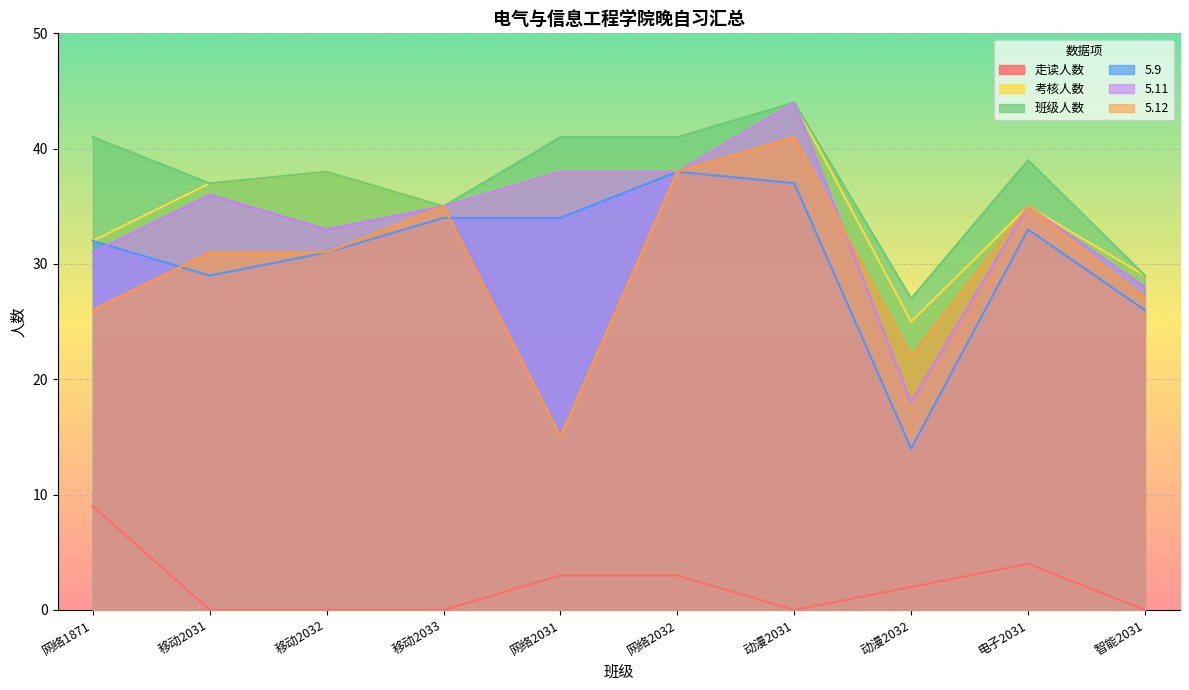

Reading right to left, extract all data points from this chart.

走读人数: 0	4	2	0	3	3	0	0	0	9
考核人数: 29	35	25	44	38	38	35	38	37	32
班级人数: 29	39	27	44	41	41	35	38	37	41
5.9: 26	33	14	37	38	34	34	31	29	32
5.11: 28	35	18	44	38	38	35	33	36	31
5.12: 27	35	22	41	38	15	35	31	31	26